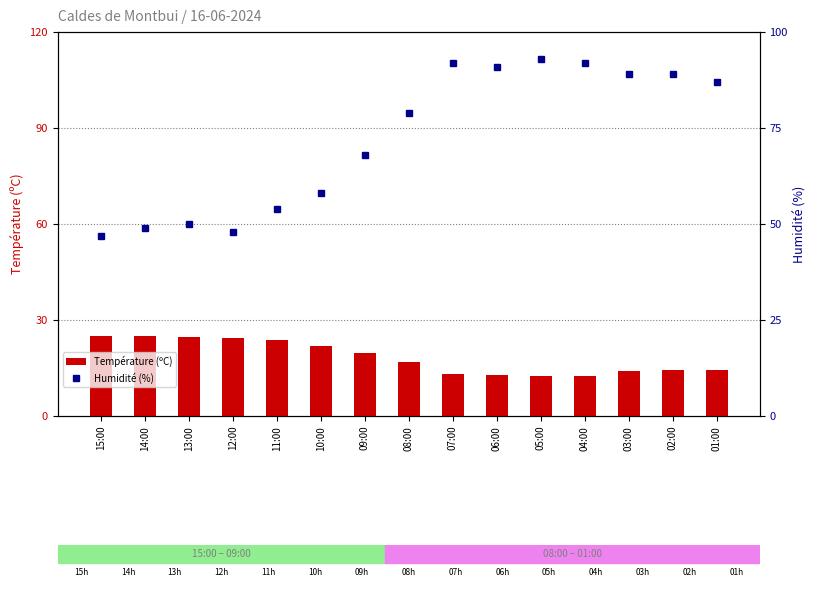

Reading right to left, list all the values displayed in this chart.

Température (ºC): 01:00=14.5	02:00=14.3	03:00=14.0	04:00=12.4	05:00=12.4	06:00=12.8	07:00=13.2	08:00=16.8	09:00=19.6	10:00=21.8	11:00=23.7	12:00=24.4	13:00=24.8	14:00=25.0	15:00=25.1
Humidité (%): 01:00=87.0	02:00=89.0	03:00=89.0	04:00=92.0	05:00=93.0	06:00=91.0	07:00=92.0	08:00=79.0	09:00=68.0	10:00=58.0	11:00=54.0	12:00=48.0	13:00=50.0	14:00=49.0	15:00=47.0